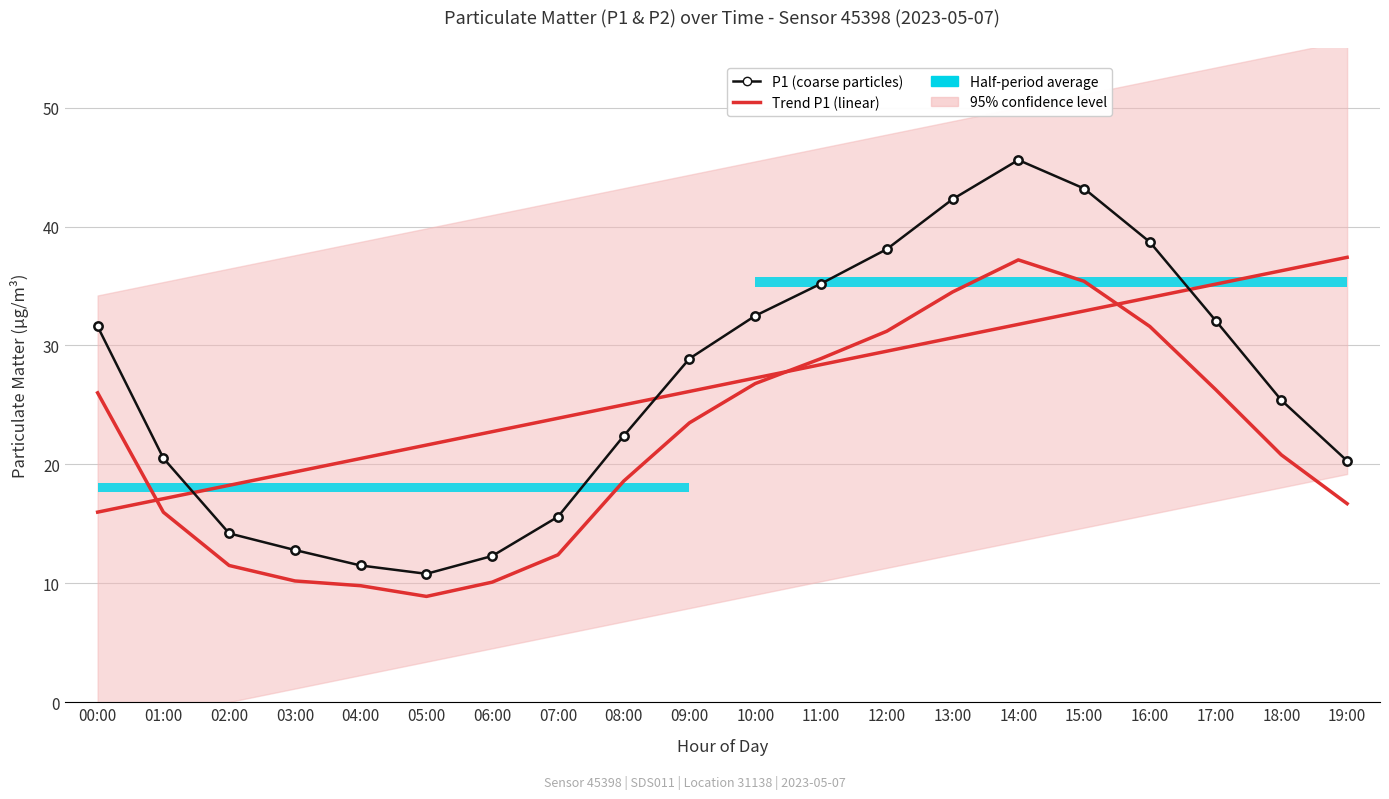

Count the number of categories in the chart.

20